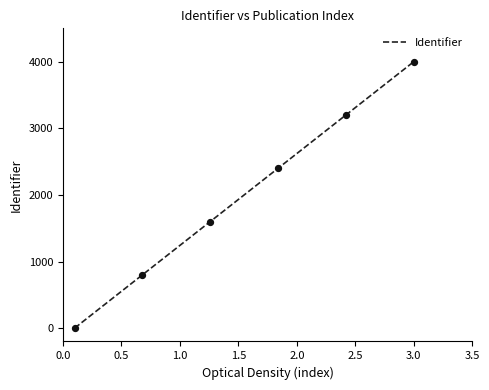

What is the average value?

2000